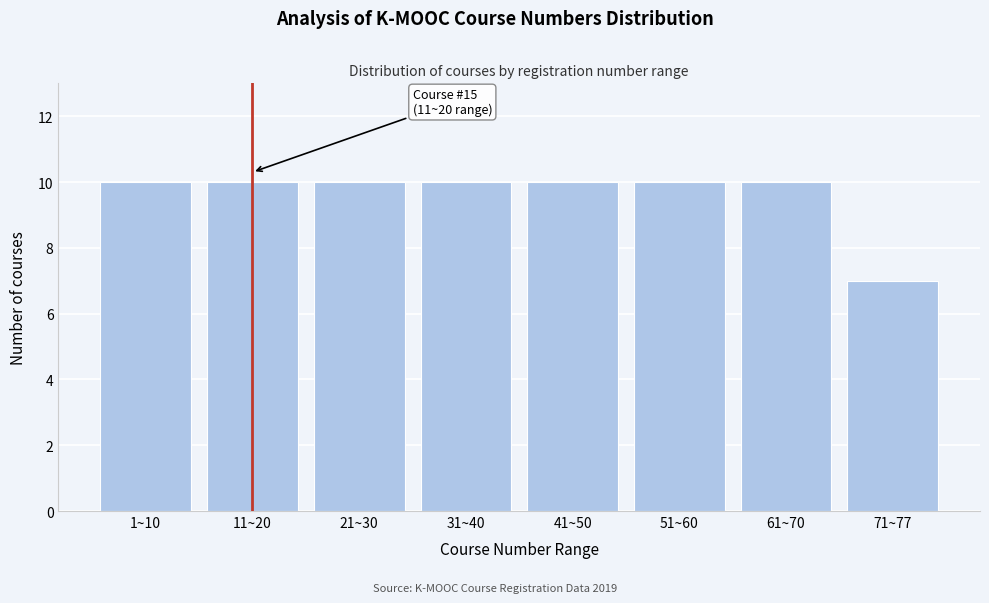

Reading left to right, what are all the values shown in this chart?

1~10=10	11~20=10	21~30=10	31~40=10	41~50=10	51~60=10	61~70=10	71~77=7